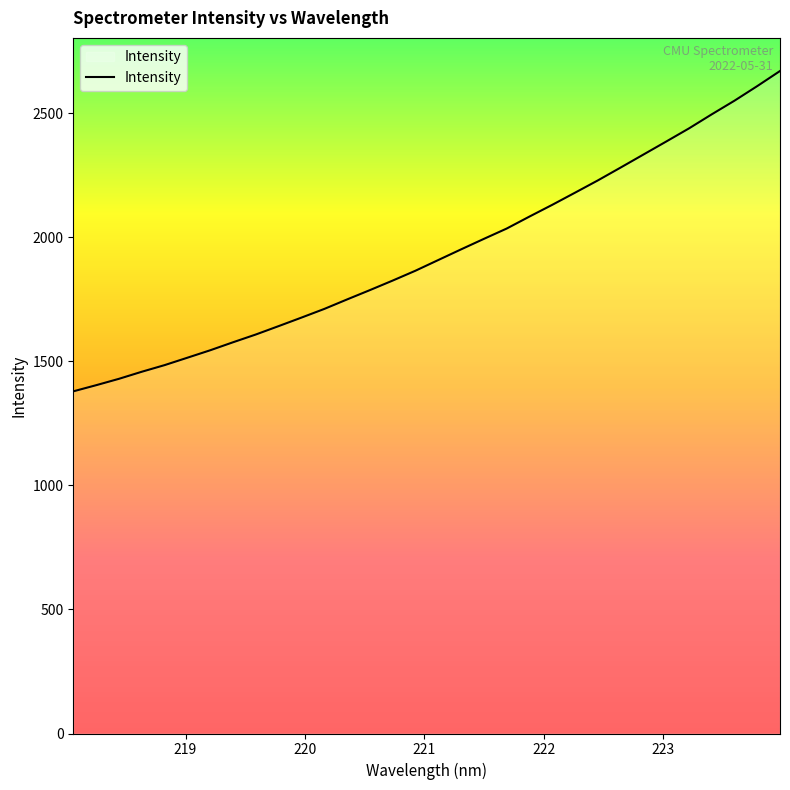

What is the minimum value shown in the chart?

1378.6